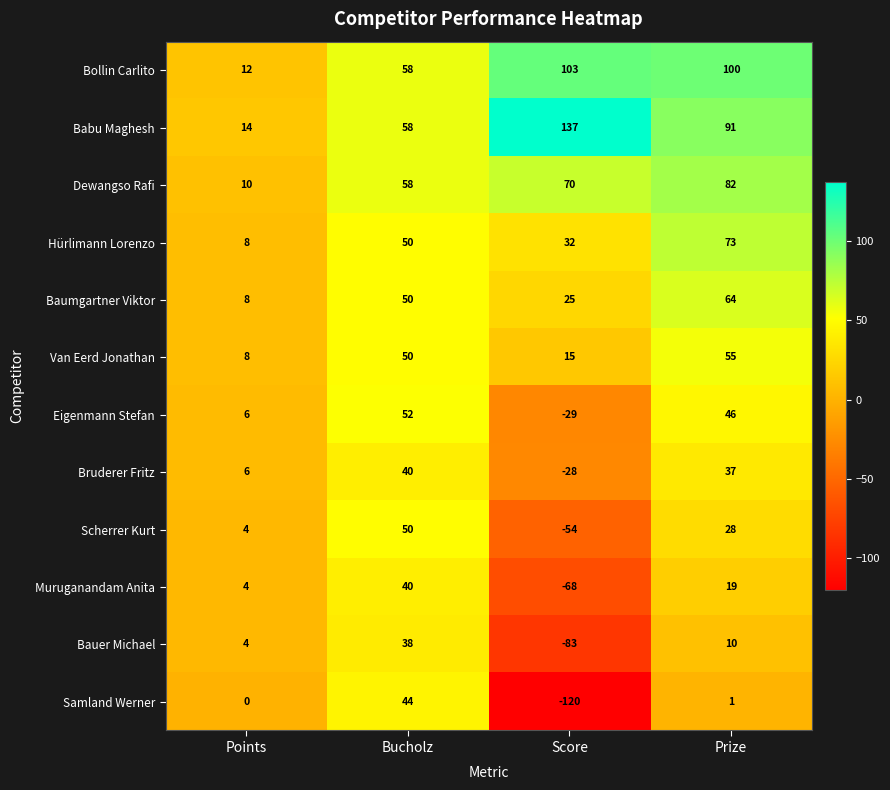

What is the sum of all Babu Maghesh values?

300